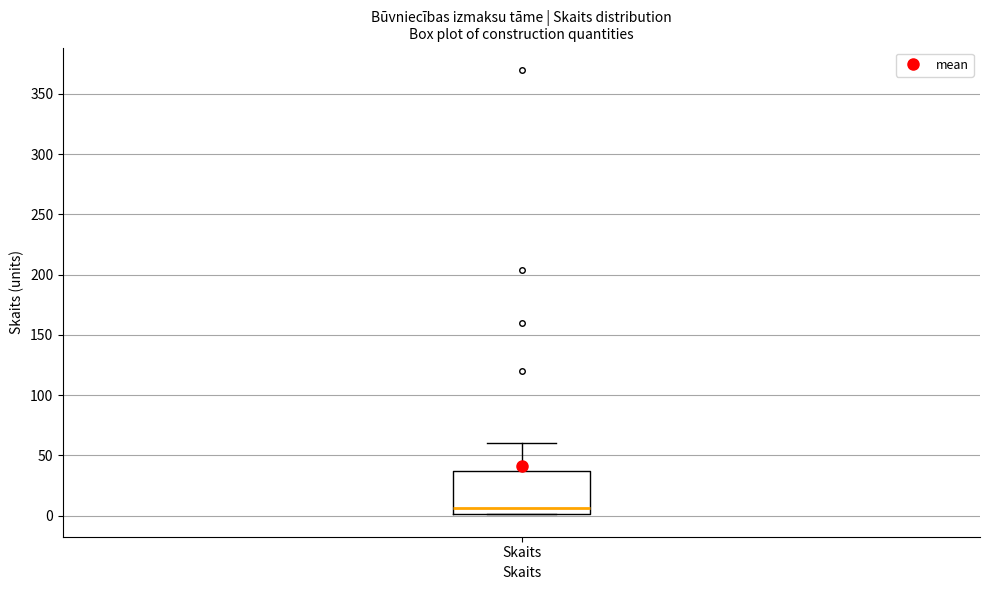

Transcribe this box plot: give where the median line is, the range the box spans, and where the two whiskers end, as read against the y-axis. The values are not printed on the chart, so give them approximately, as read against the axis.

median 5, box 0 to 35, whiskers 0 to 60